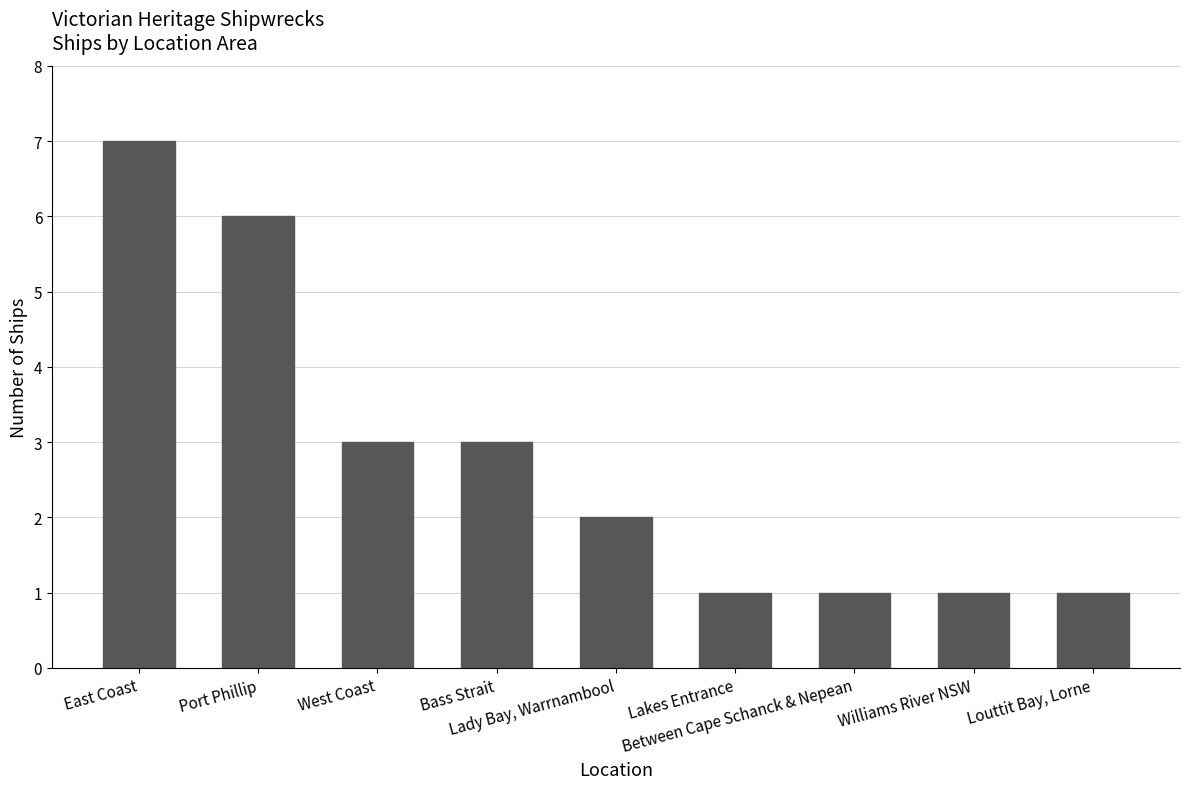

What is the minimum value shown in the chart?

1